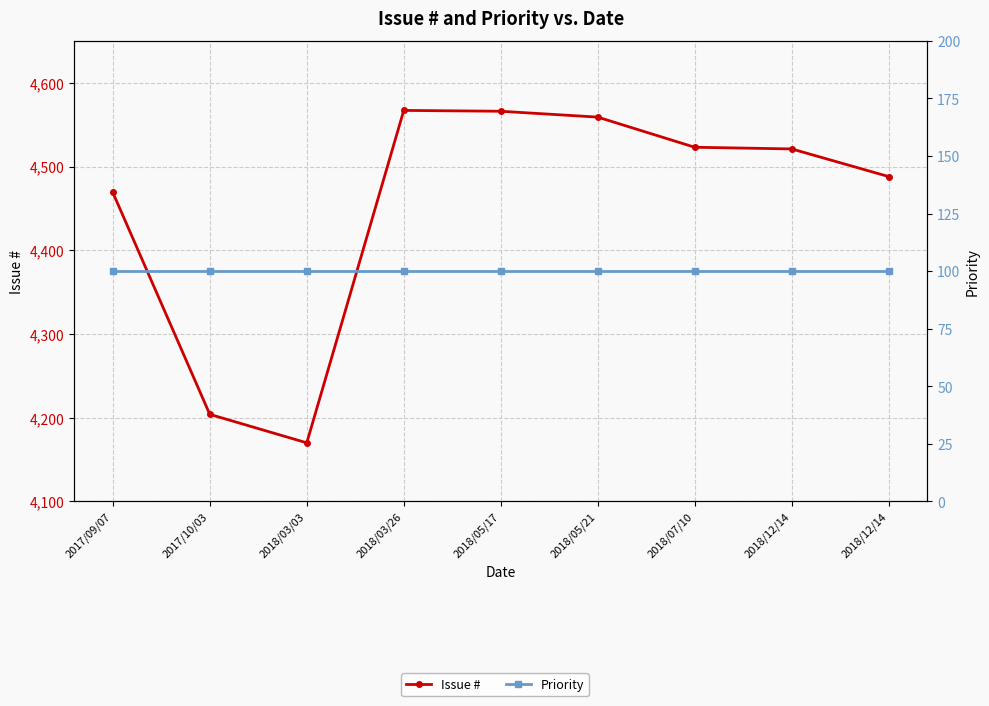

At which category does Issue # reach its first local valley?

2018/03/03